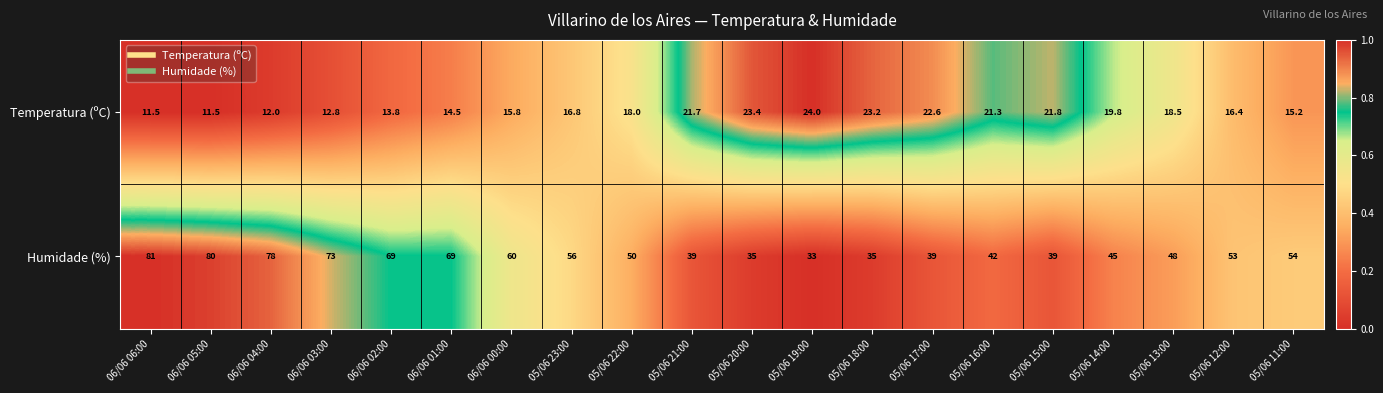

At which category is the sum across all series the highest?

06/06 06:00